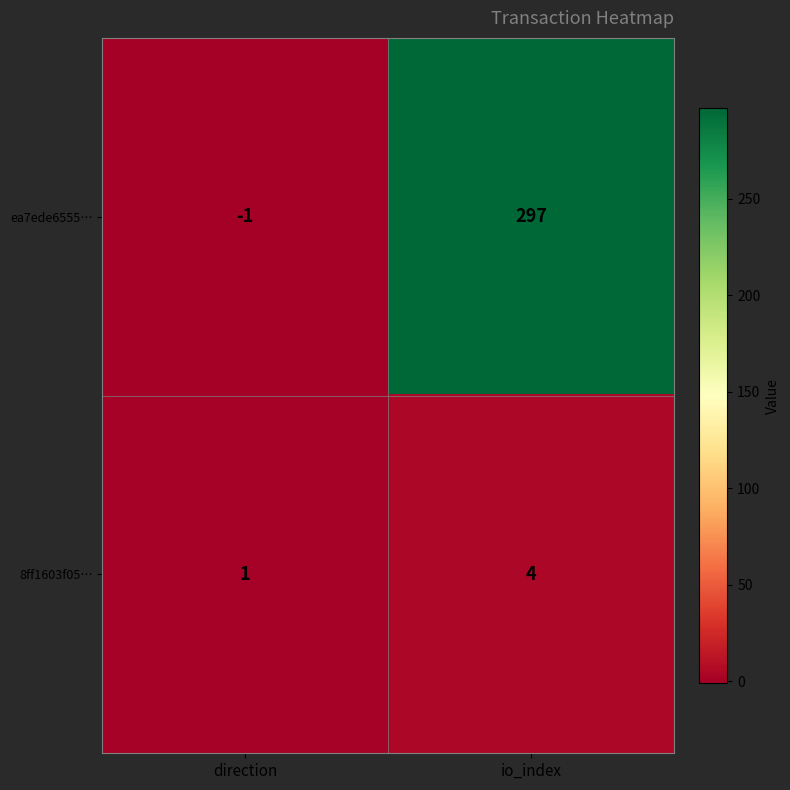

Is it true that ea7ede6555… equals -1 at direction?

True